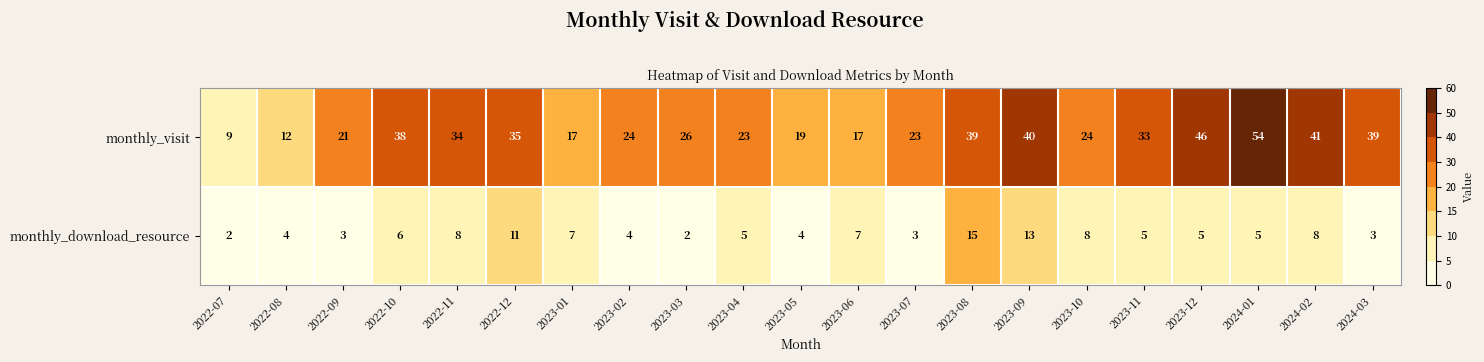

What is the minimum value for monthly_visit?

9